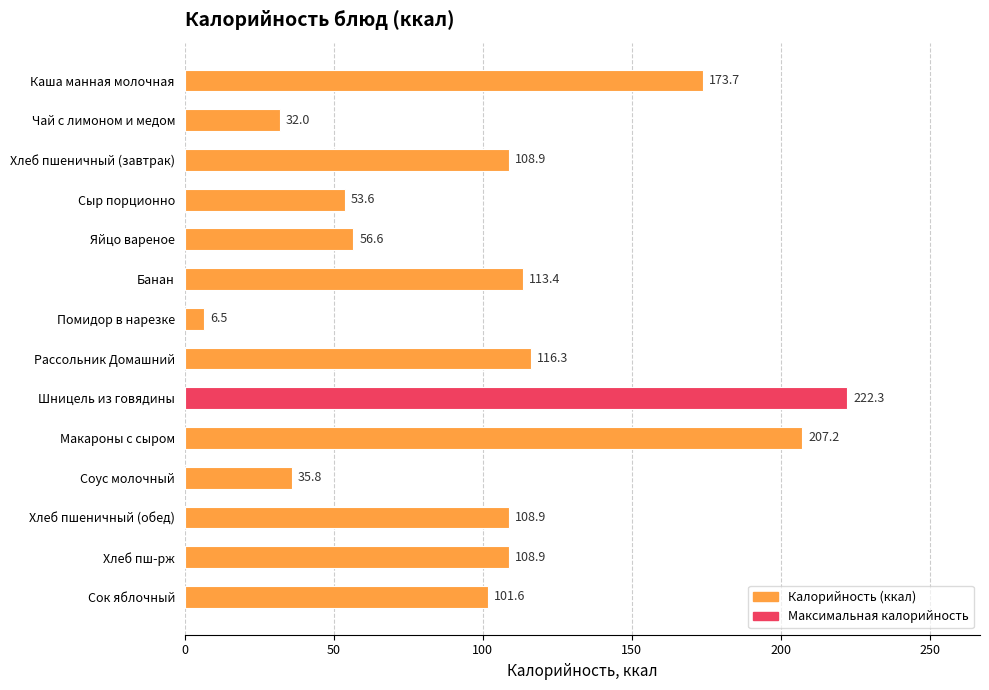

What is the maximum value shown in the chart?

222.3